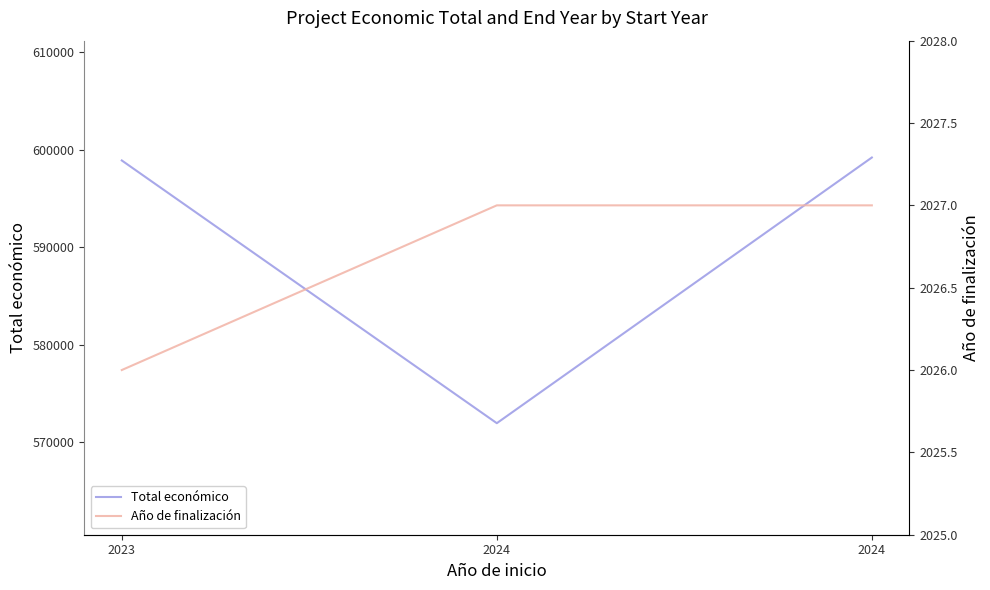

Which series changed the most between 2023 and 2024?

Total económico